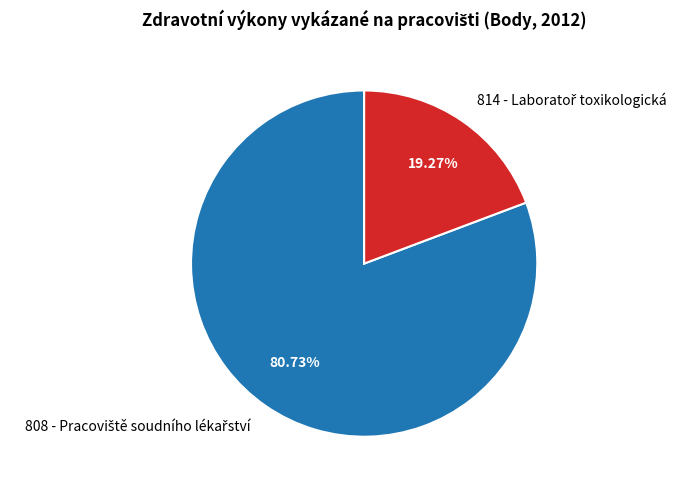

Is there a majority slice in this chart?

Yes